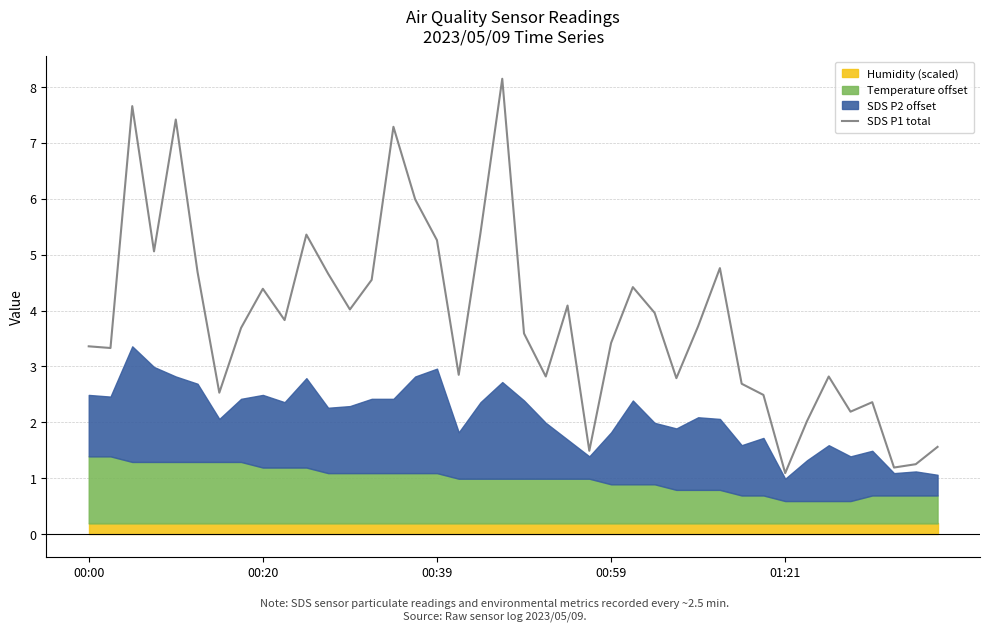

What is the difference between the maximum and minimum values?

7.1